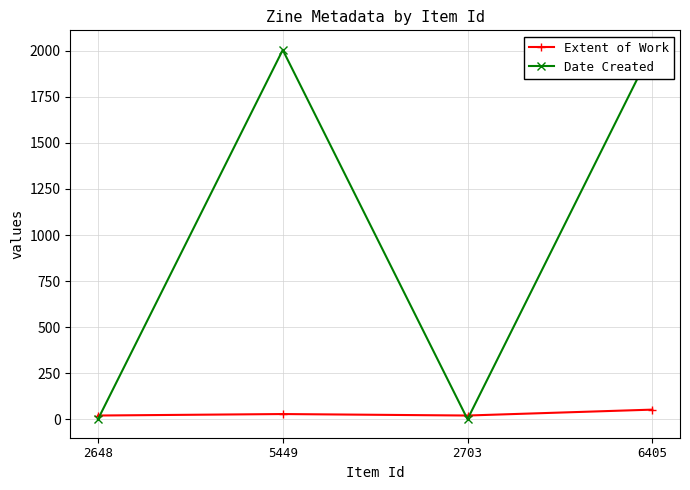

Which series has the largest range (max minus min)?

Date Created